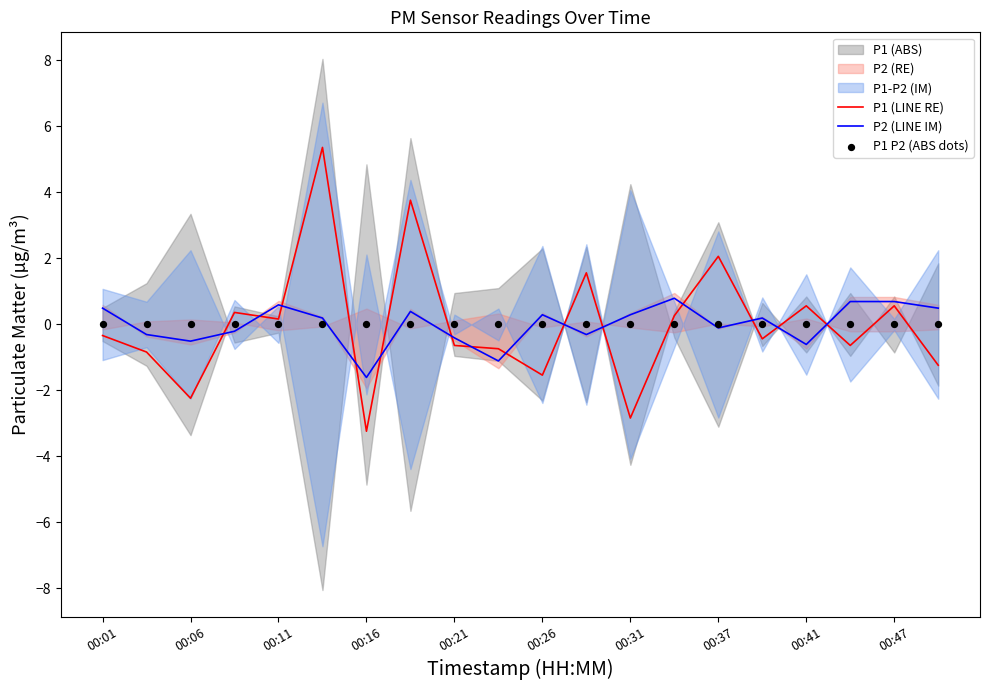

Which series has the largest total across all categories?

P2 (LINE IM)